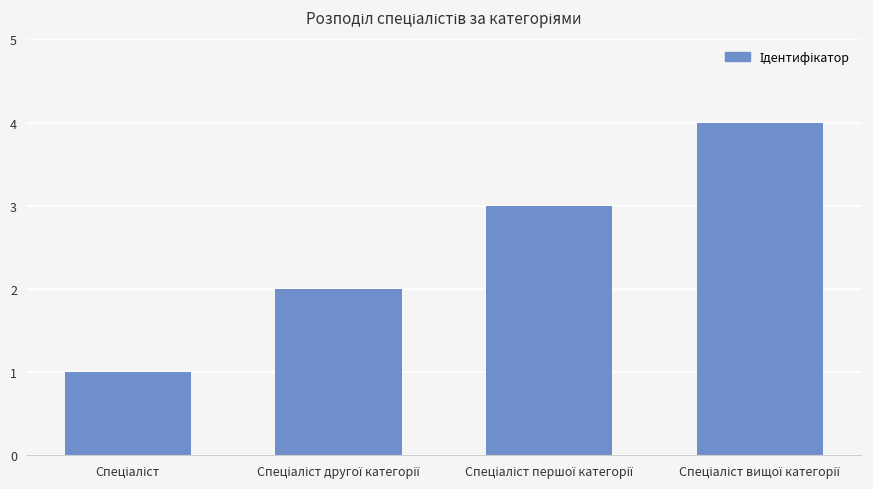

What is the maximum value shown in the chart?

4